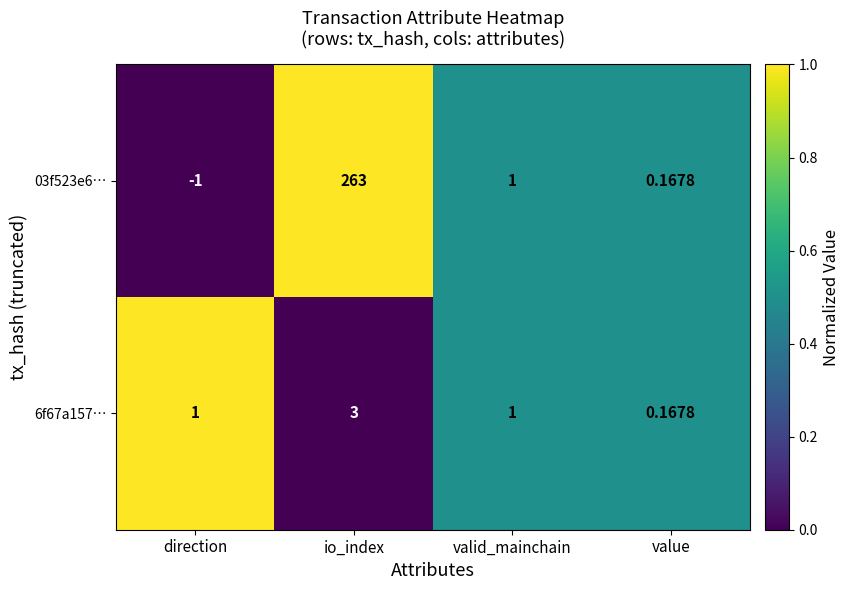

Is the value of 6f67a157… at io_index greater than the value of 03f523e6… at io_index?

No